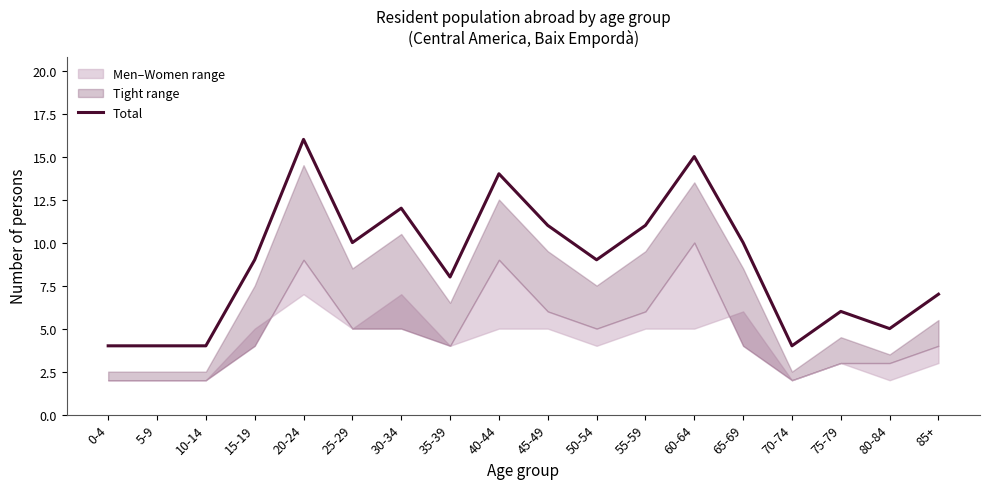

At which category does the data reach its first local peak?

20-24